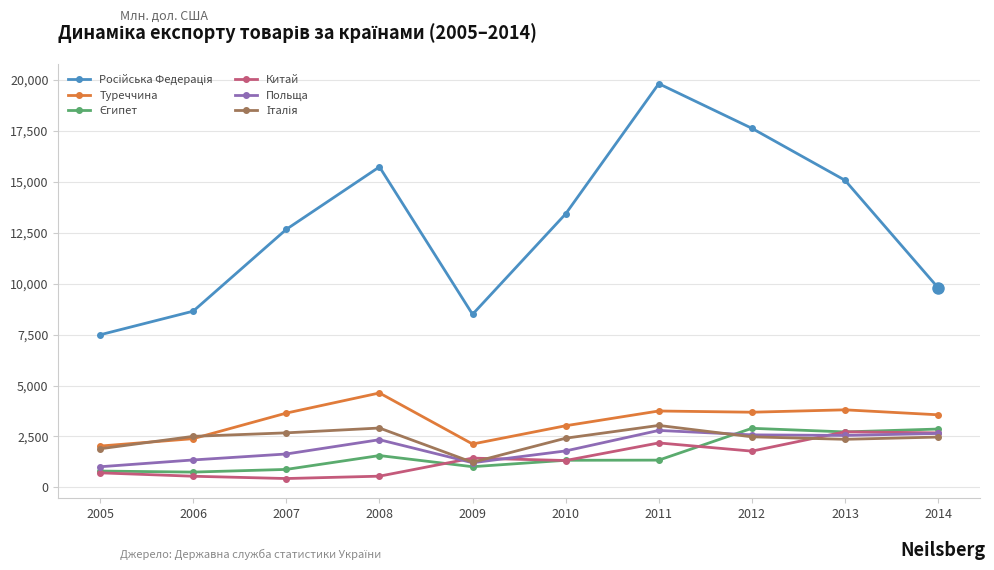

The Польща series shows 2037.3 at 2009. True or false?

False